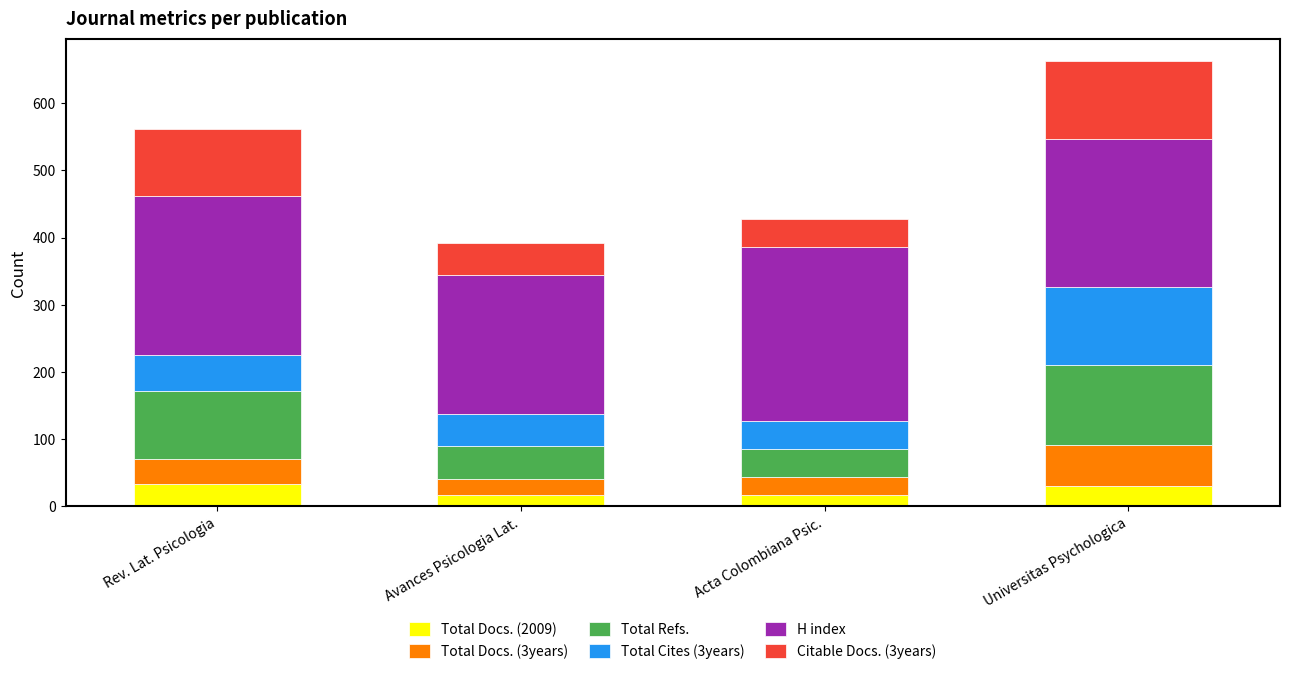

How many data points does each series have?

4